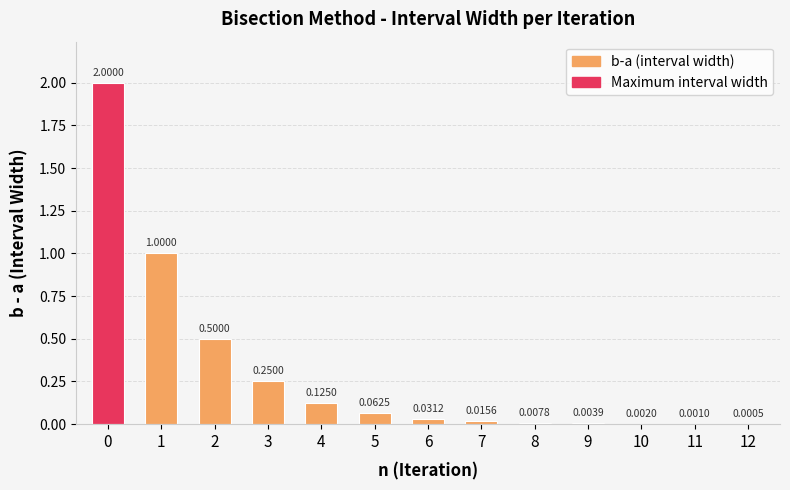

Which has a higher value, 3 or 5?

3